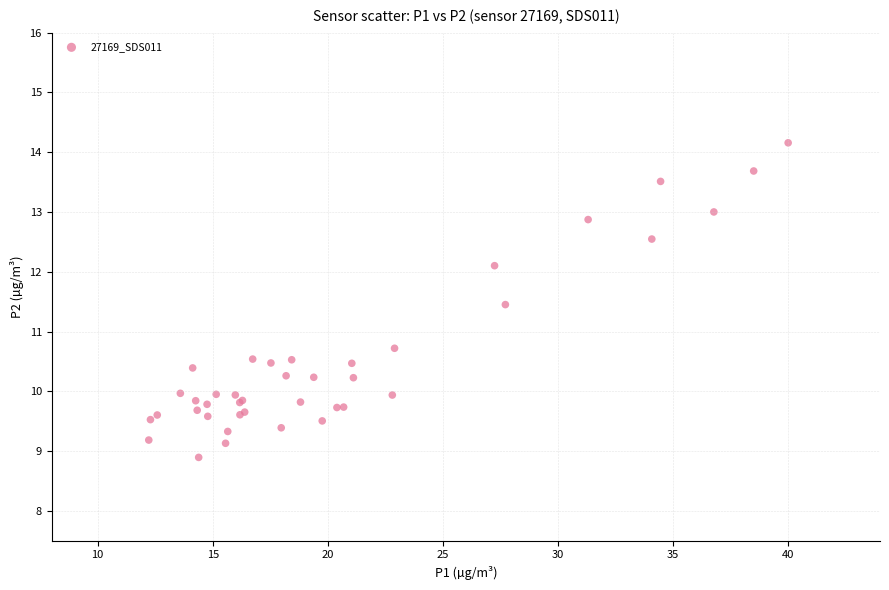

What Y value in the scatter plot is closest to 11?

10.7